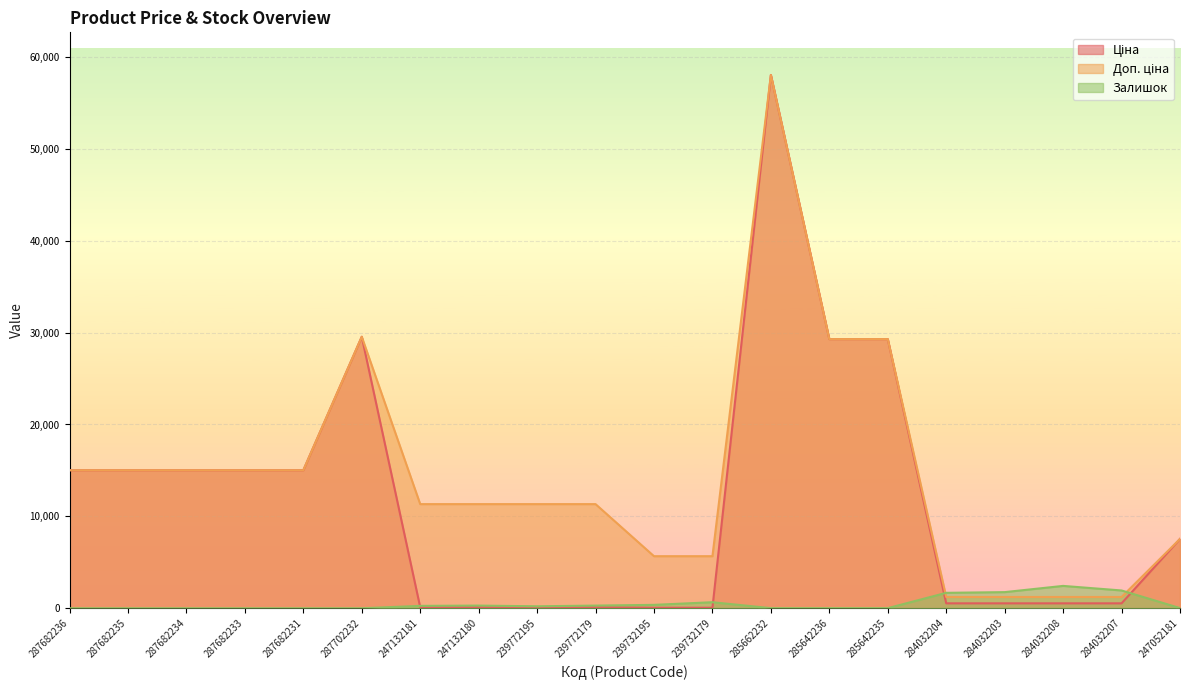

True or false: Доп. ціна and Ціна intersect in this chart.

False